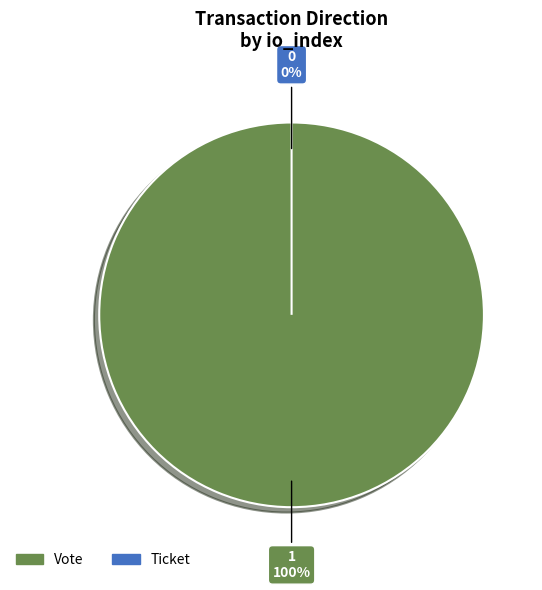

Rank the categories by value from highest to lowest.

Vote, Ticket